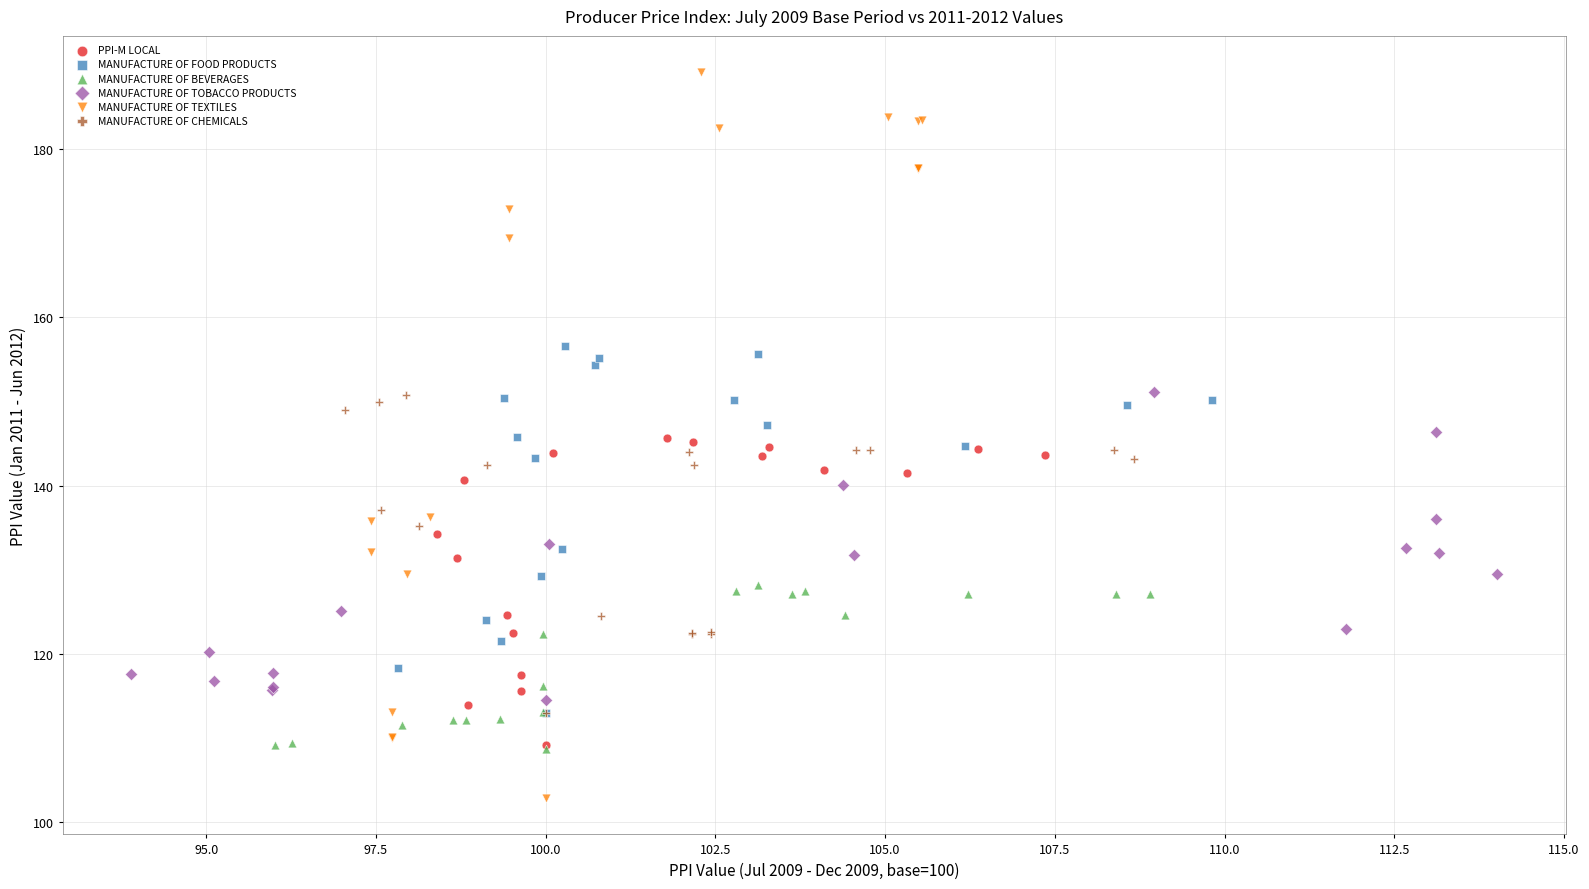

Which series contains the highest Y value?

MANUFACTURE OF TEXTILES